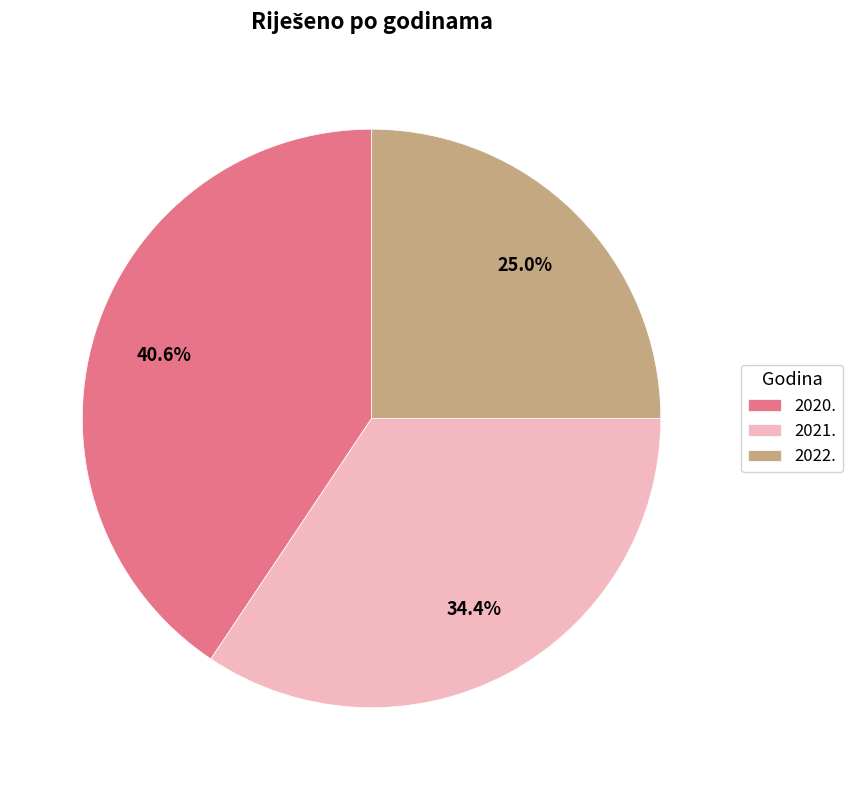

What is the total percentage of 2020. and 2022.?

65.6%